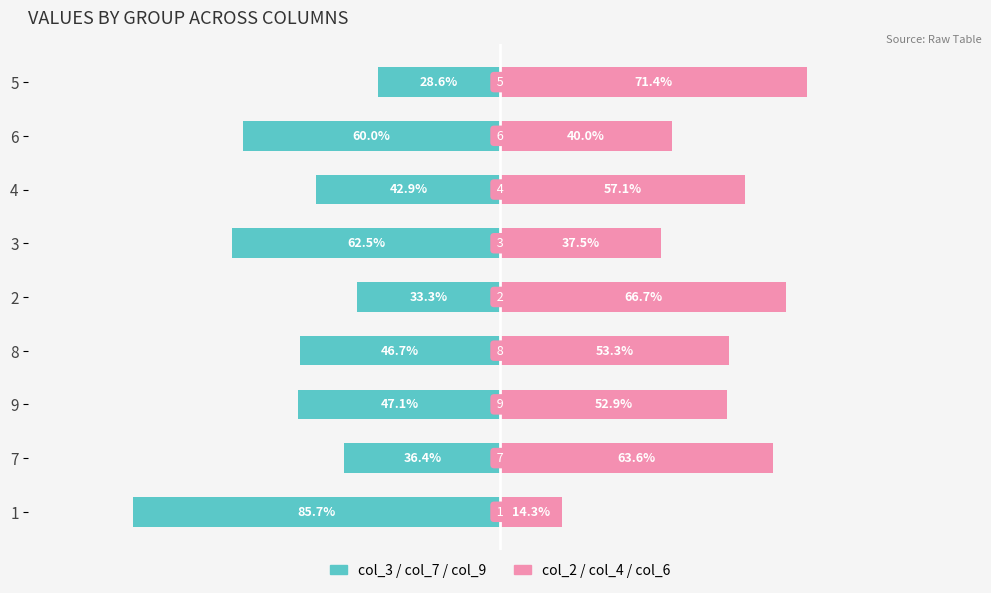

The col_3 (Left) series shows -62.8 at 8. True or false?

False